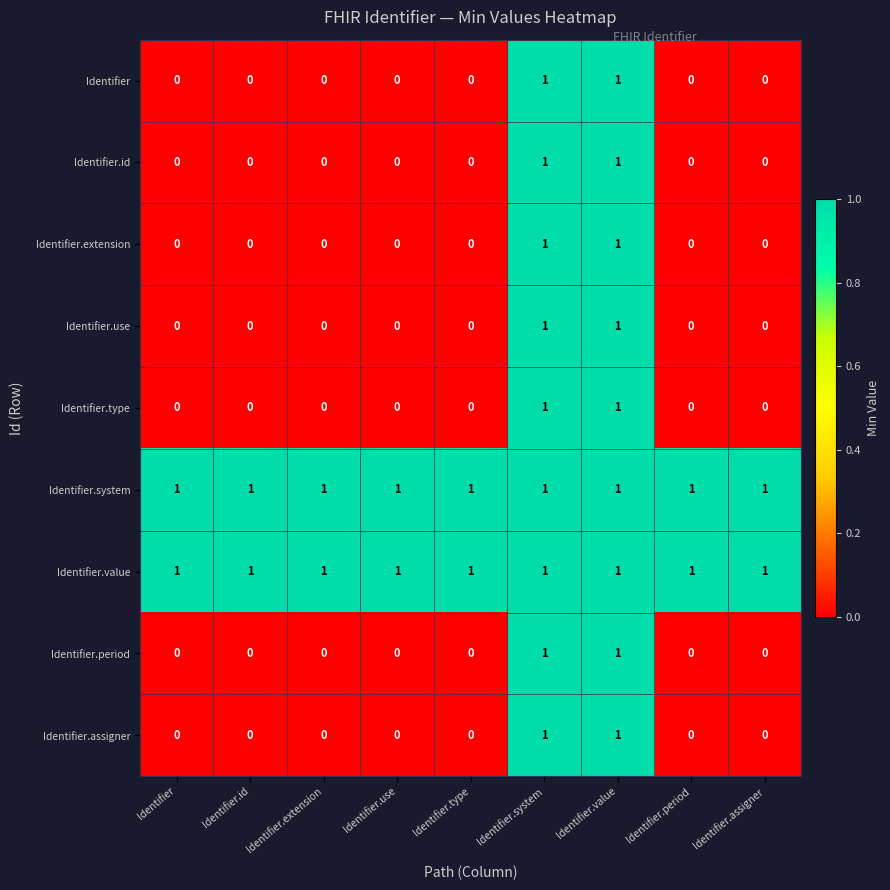

At how many categories does at least one series exceed 0?

9